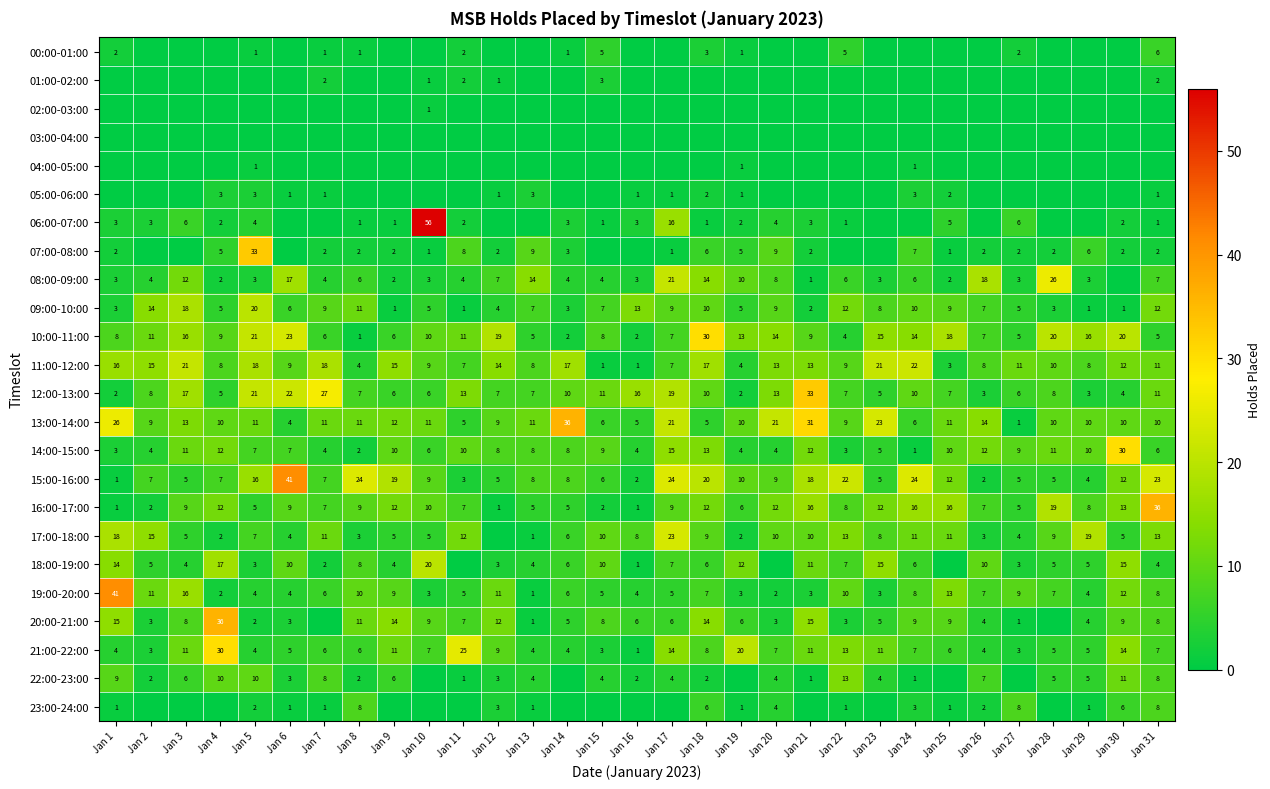

Is the value of 20:00-21:00 at Jan 20 greater than the value of 17:00-18:00 at Jan 11?

No